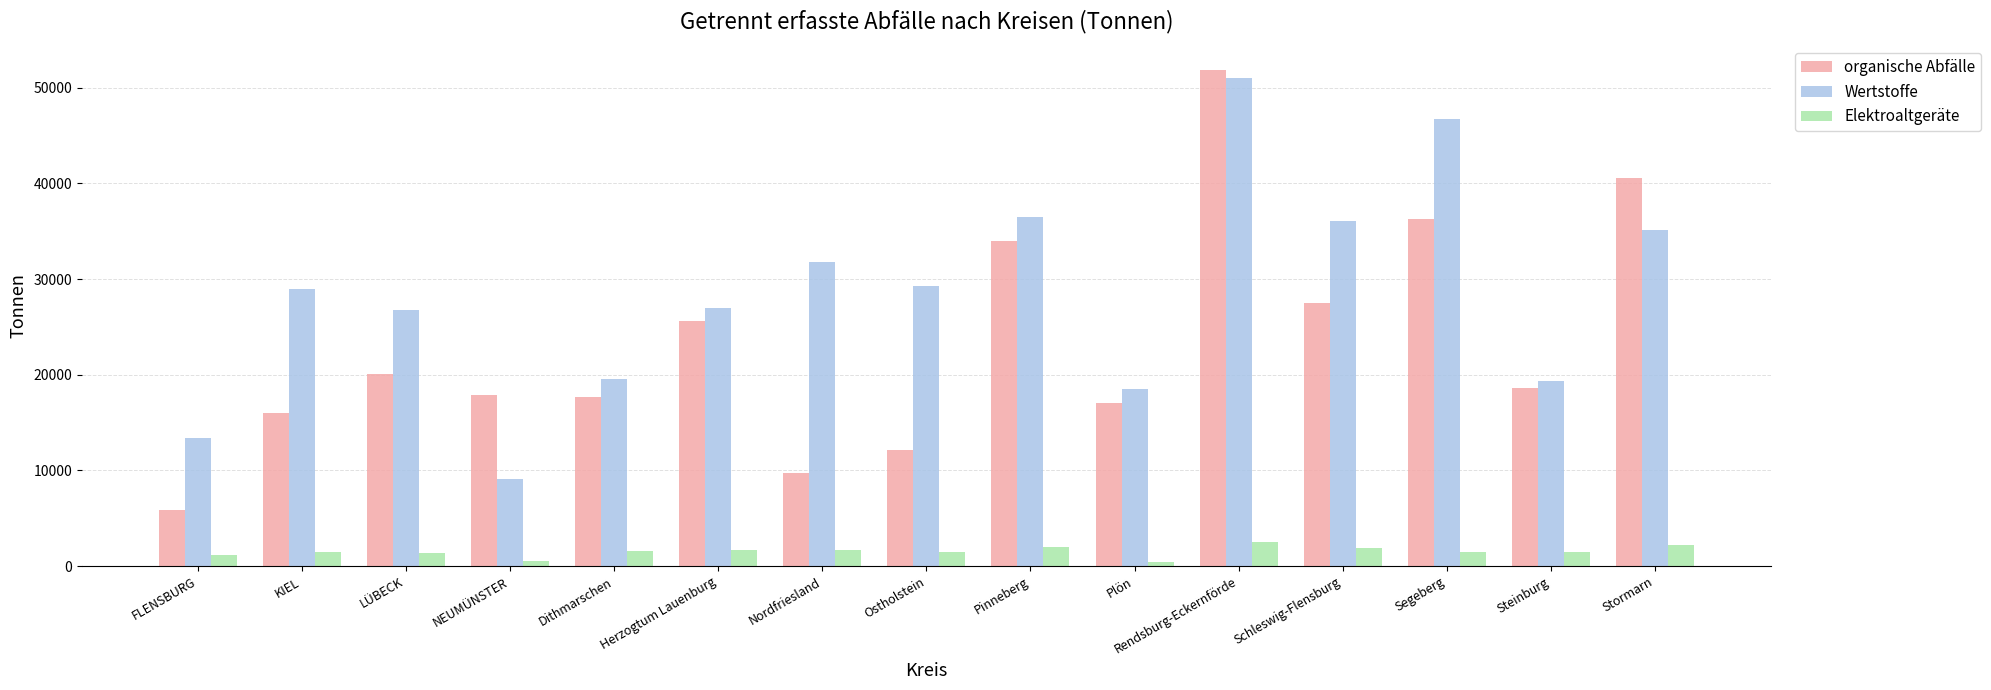

What is the difference between the organische Abfälle values at LÜBECK and Herzogtum Lauenburg?

5518.2